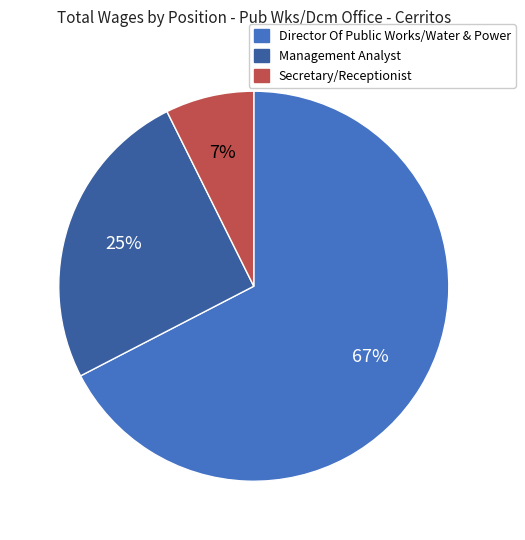

The Director Of Public Works/Water & Power slice represents 77% of the pie. True or false?

False